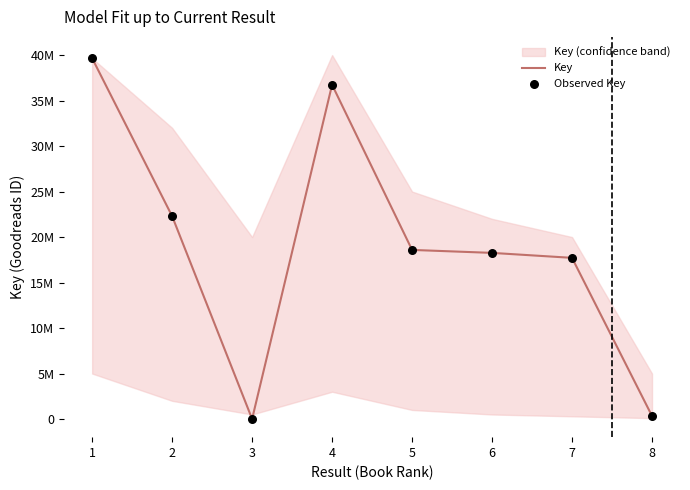

Which series reaches the maximum Y coordinate?

Key